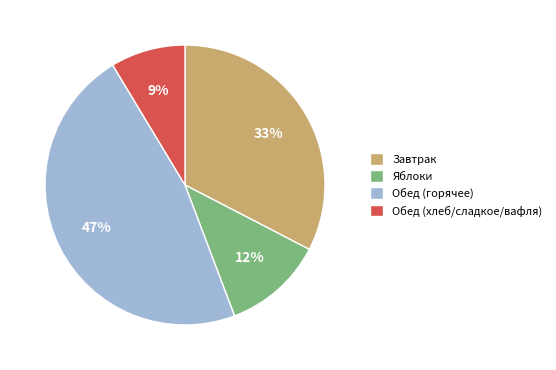

Rank the categories by value from lowest to highest.

Обед (хлеб/сладкое/вафля), Яблоки, Завтрак, Обед (горячее)